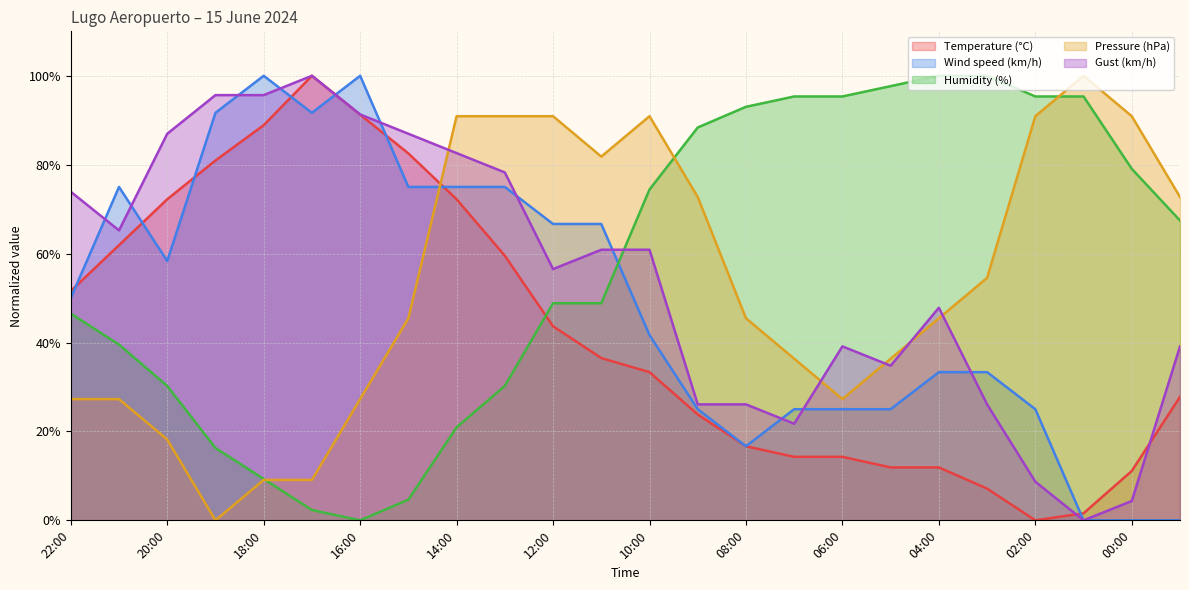

What is the sum of the Pressure (hPa) values at 12:00 and 00:00?

181.8